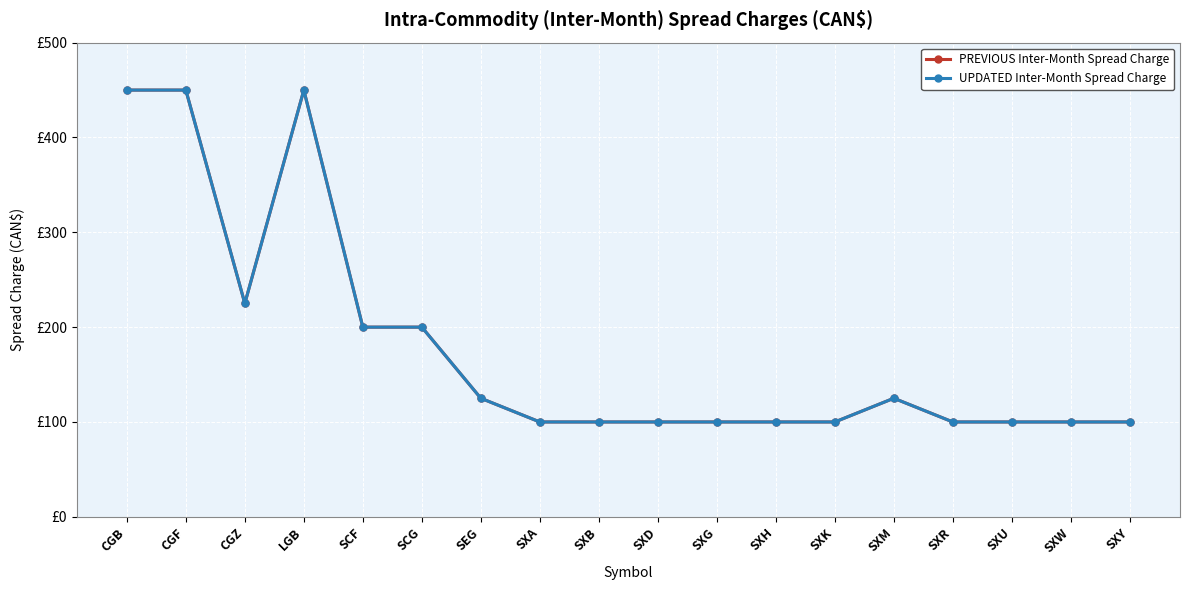

Does the chart have visible grid lines?

Yes